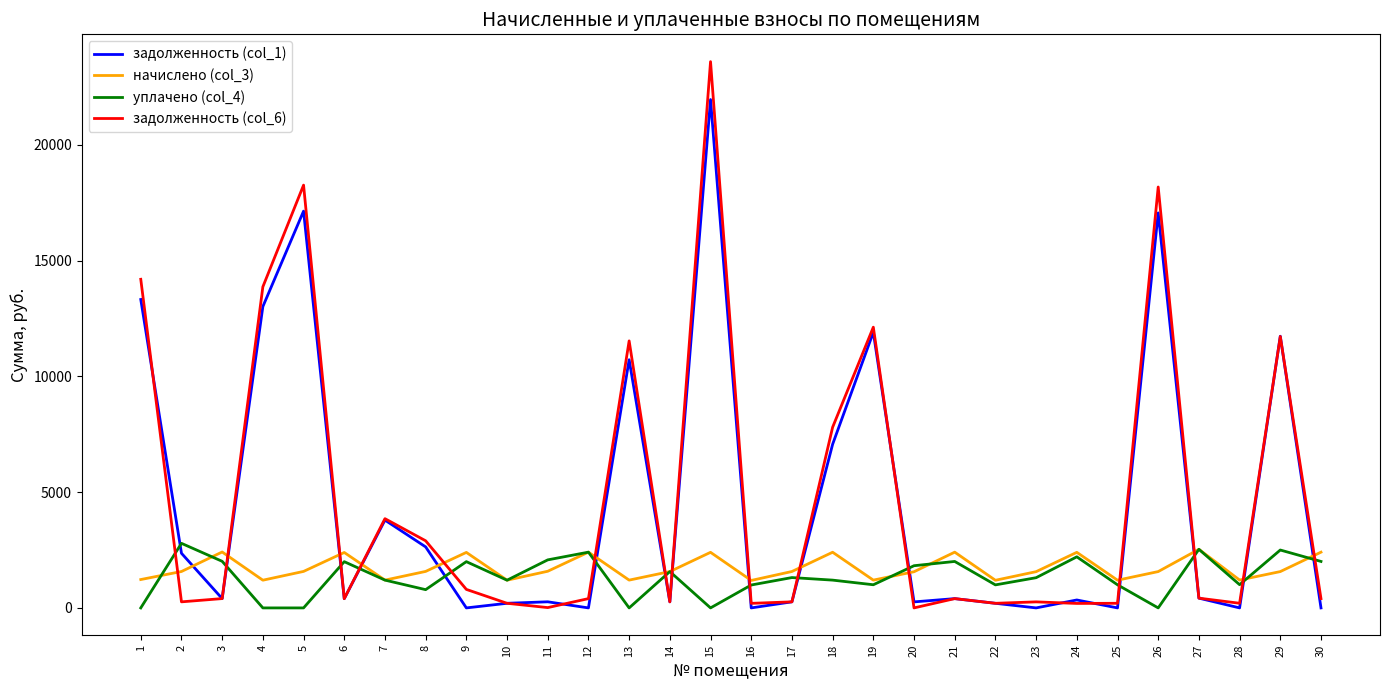

What is the maximum value shown in the chart?

23591.7